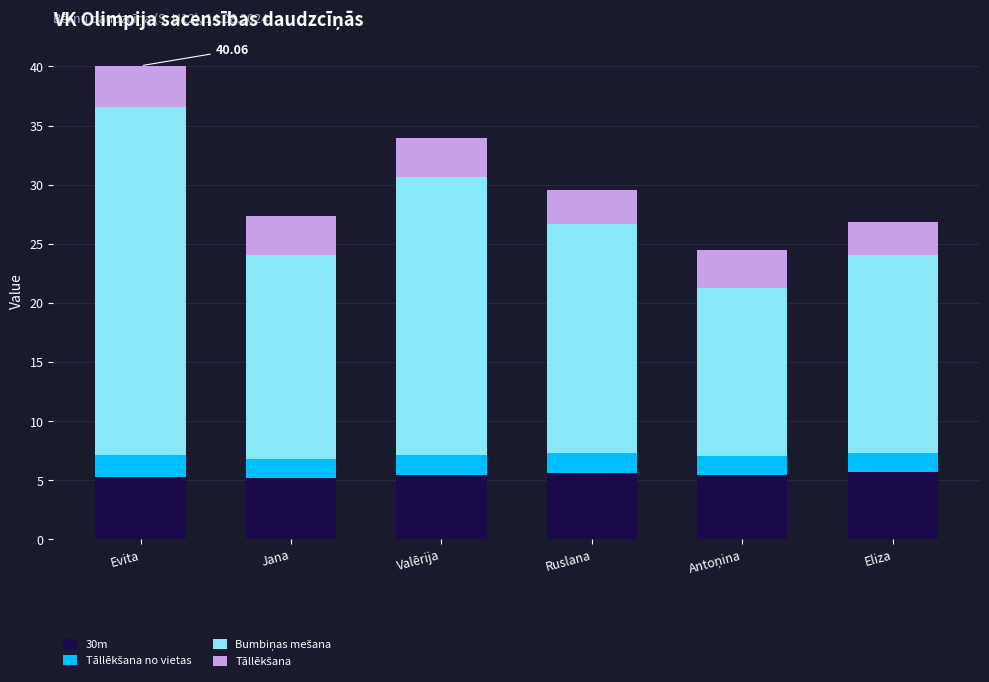

At which category is the sum across all series the highest?

Evita